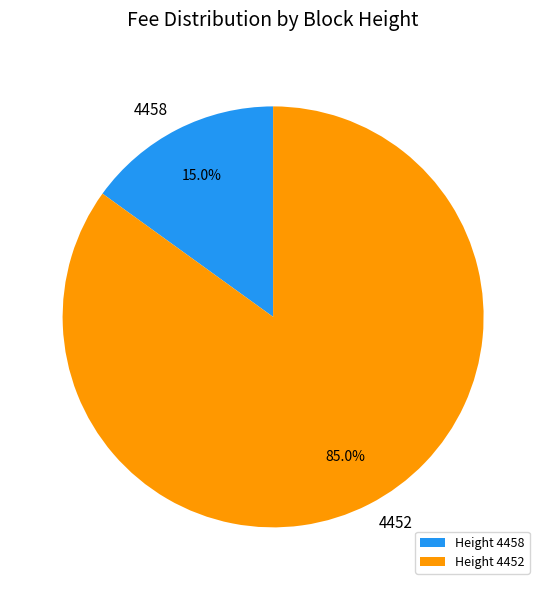

The 4458 slice represents 8% of the pie. True or false?

False